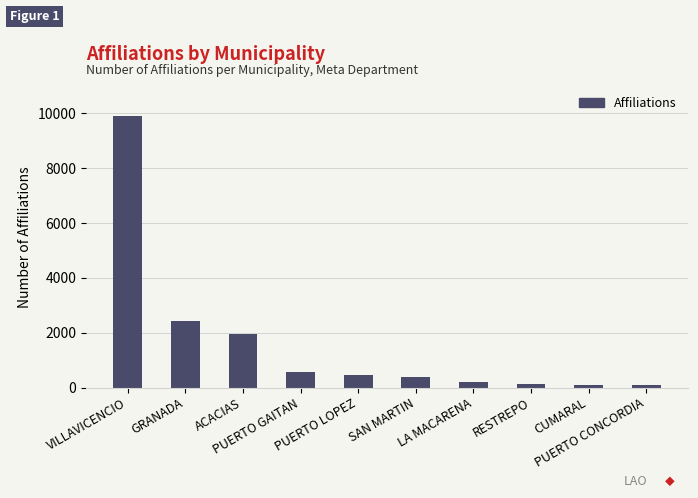

Read the value at GRANADA, to the nearest 50.

2450